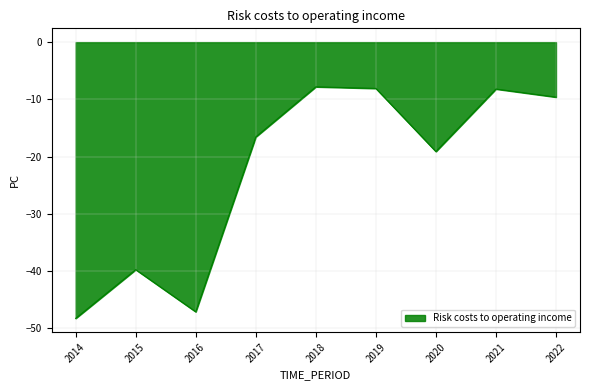

What is the maximum value shown in the chart?

-7.8